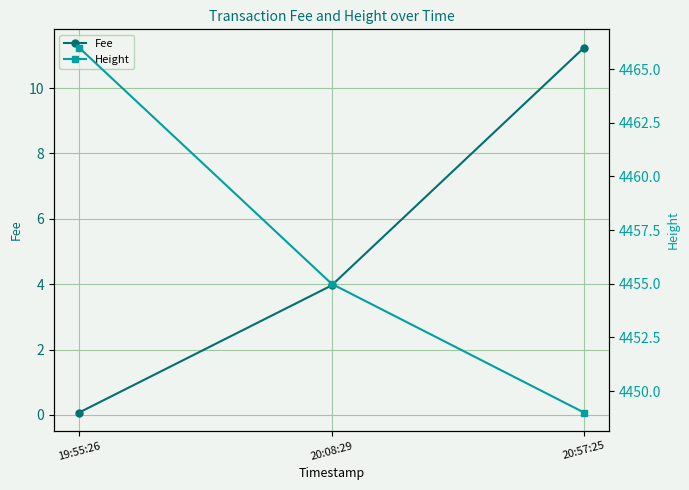

At 19:55:26, list the series in order from largest to smallest.

Height, Fee